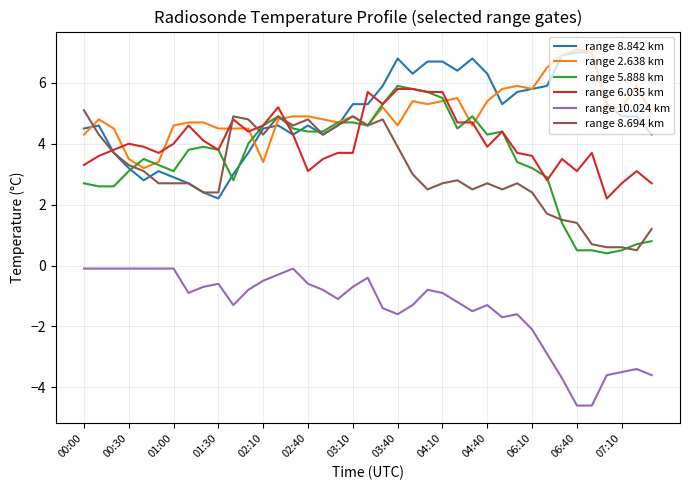

True or false: range 8.694 km and range 10.024 km intersect in this chart.

False